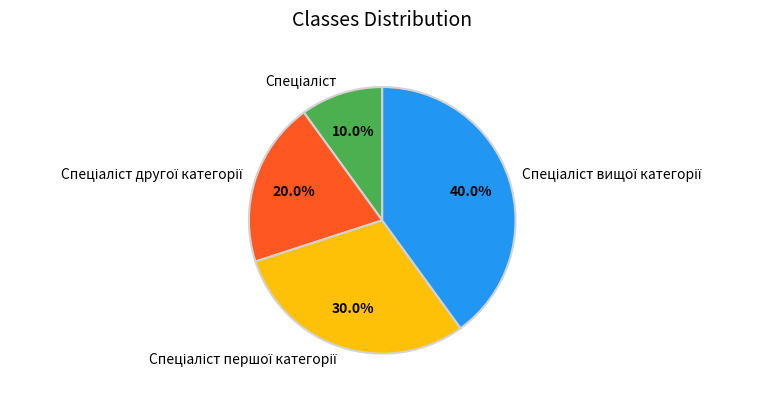

Does any single category account for the majority?

No